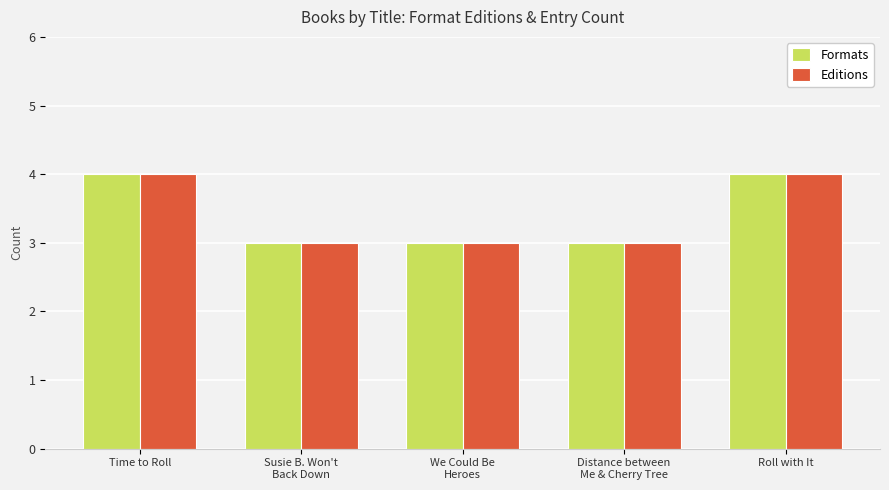

What is the value of the Editions bar at the 5th from the left?

4